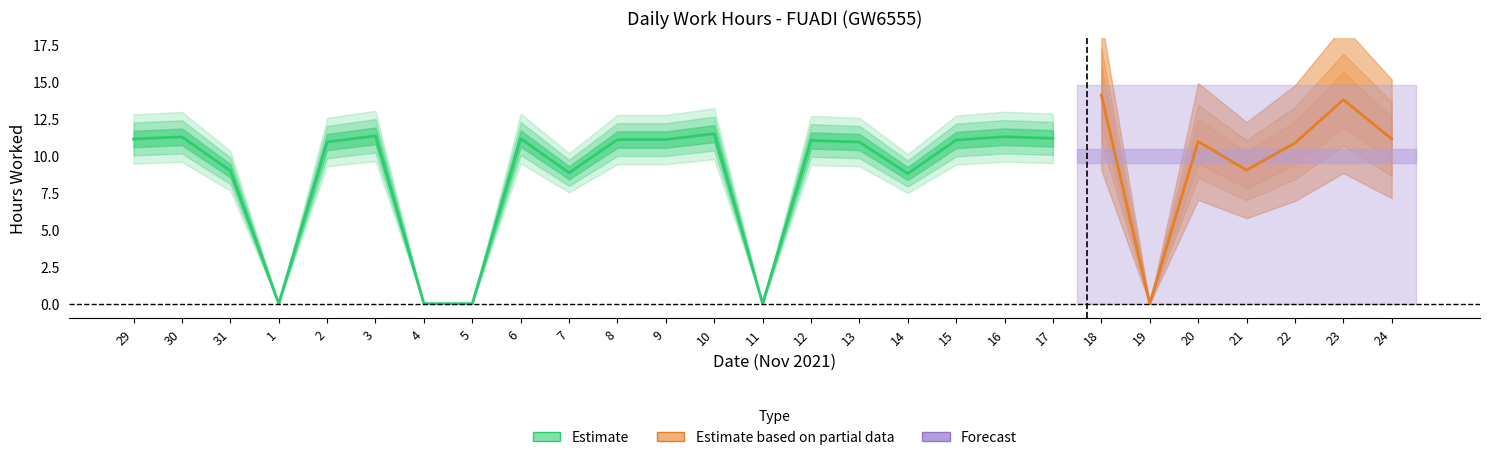

The chart shows a value of 0.0 at 4. True or false?

True